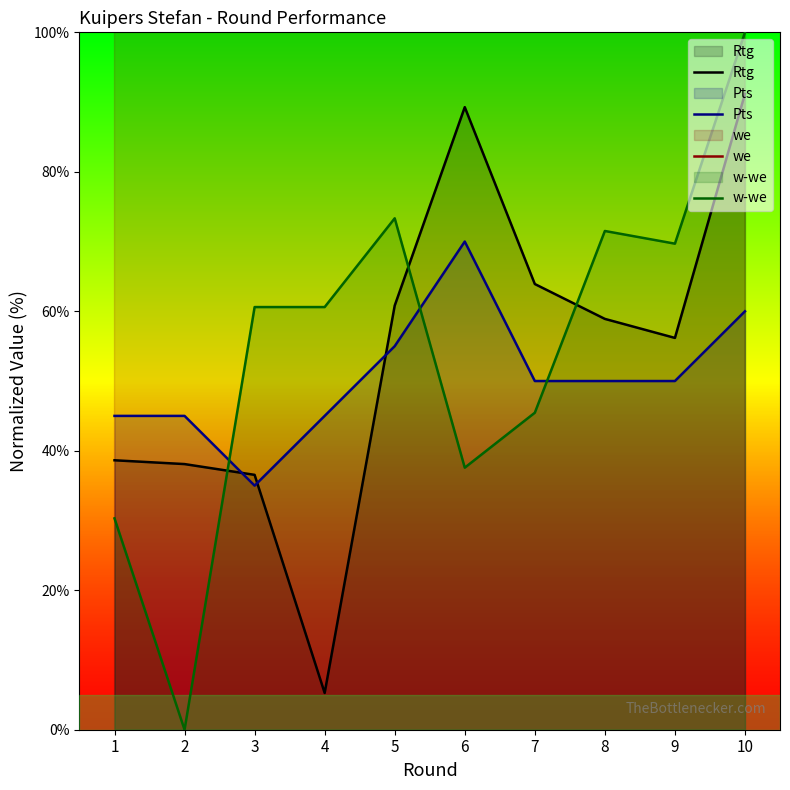

Count the number of data series in this chart.

4